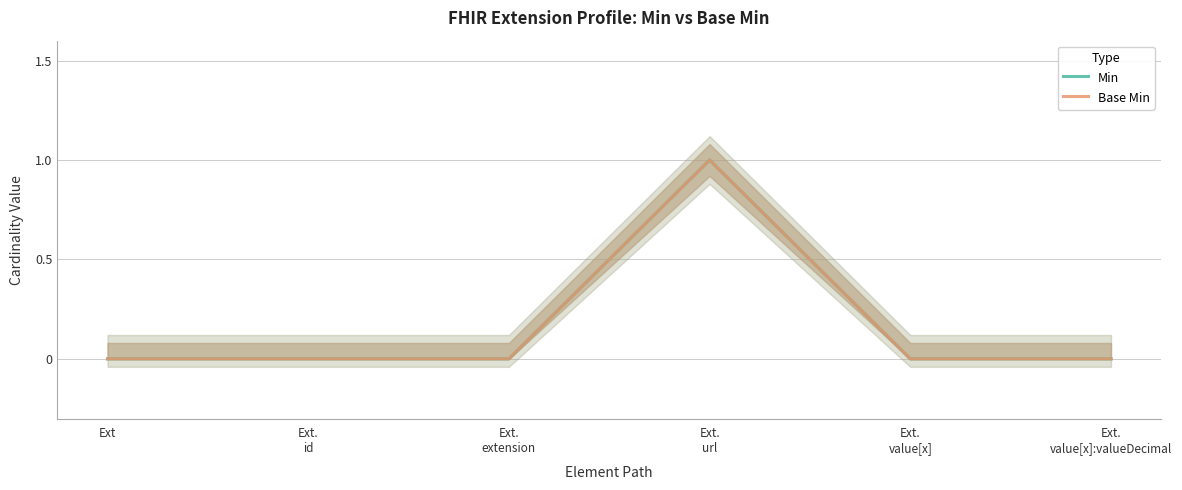

What is the label of the 3rd point from the right?

Ext.
url